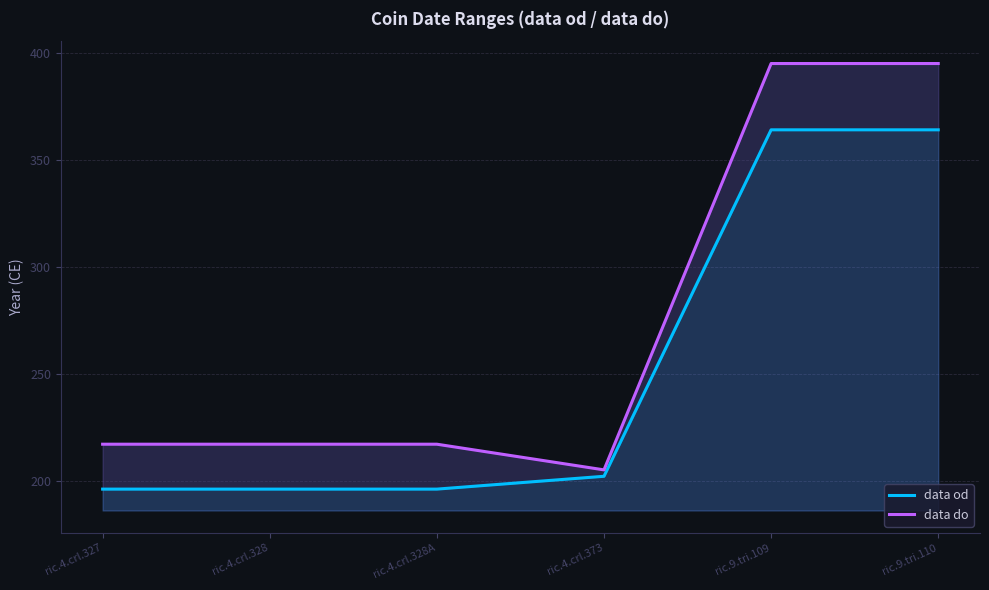

What is the label of the 4th point from the left?

ric.4.crl.373